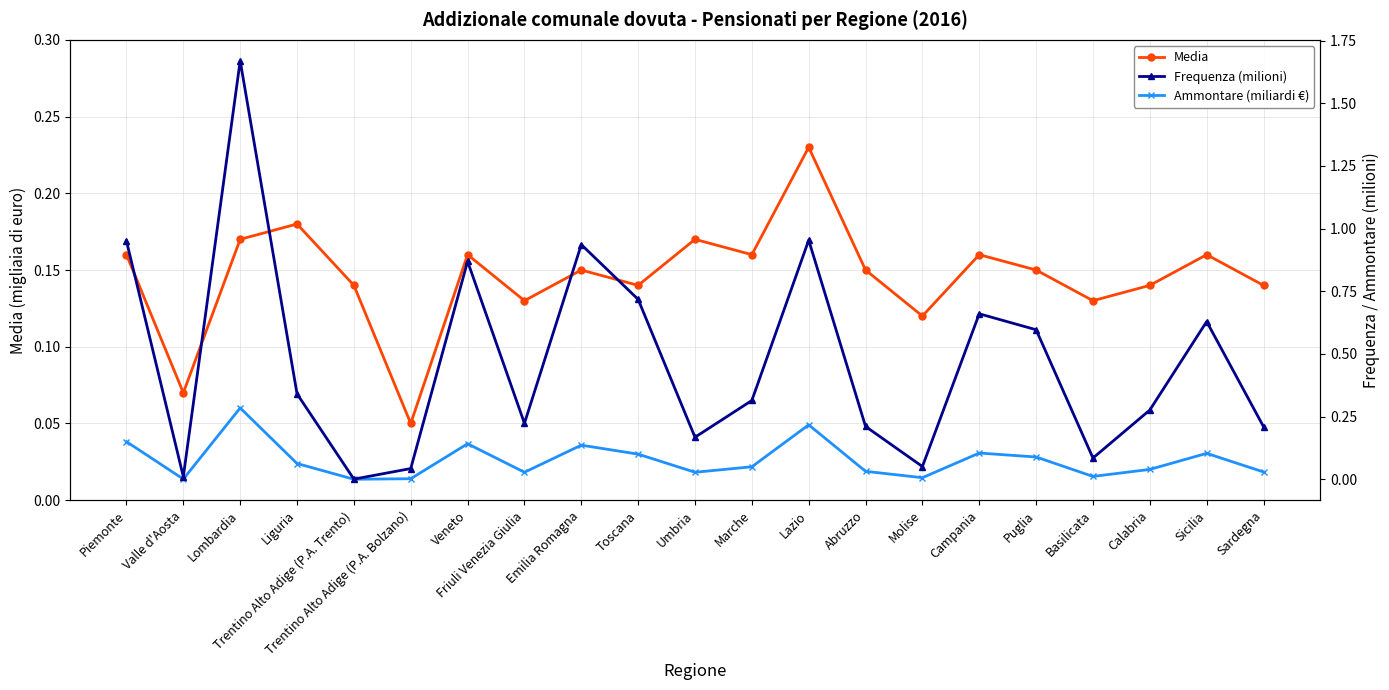

True or false: Frequenza (milioni) and Ammontare (miliardi €) cross at least once.

False